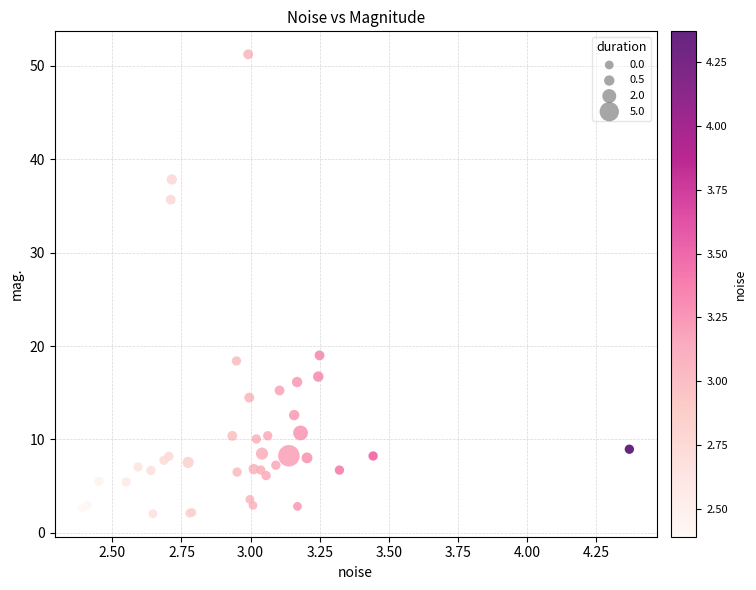

What Y value in the scatter plot is closest to 26?

19.0